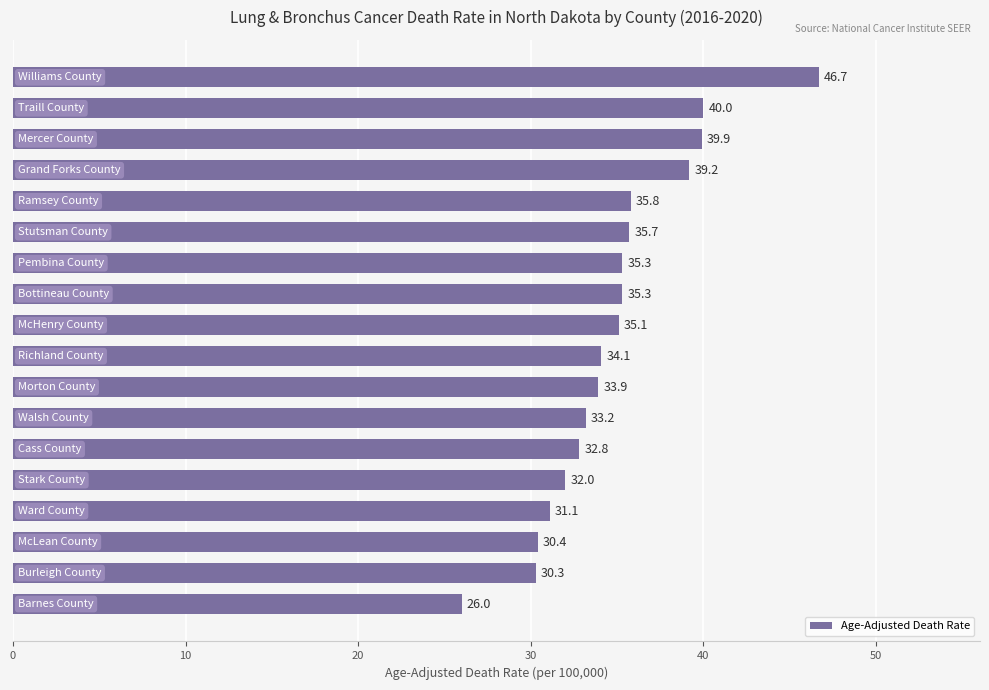

What is the difference between the maximum and minimum values?

20.7